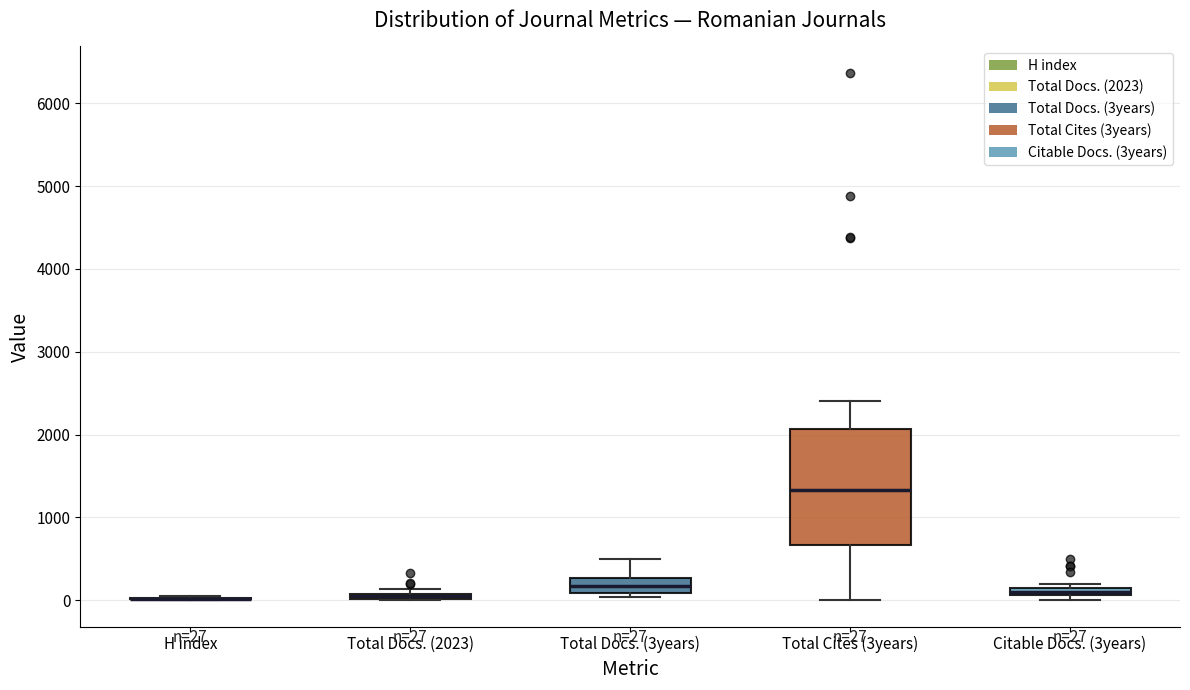

Comparing the boxes themselves (not the whiskers), which one is the tallest?

Total Cites (3years)